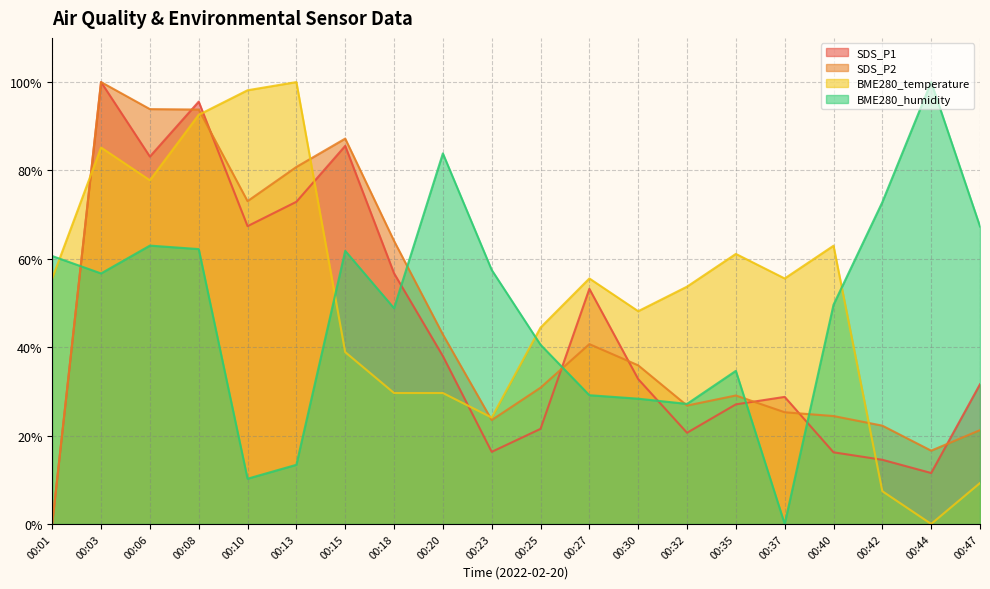

Does the chart display data point markers on the line(s)?

No